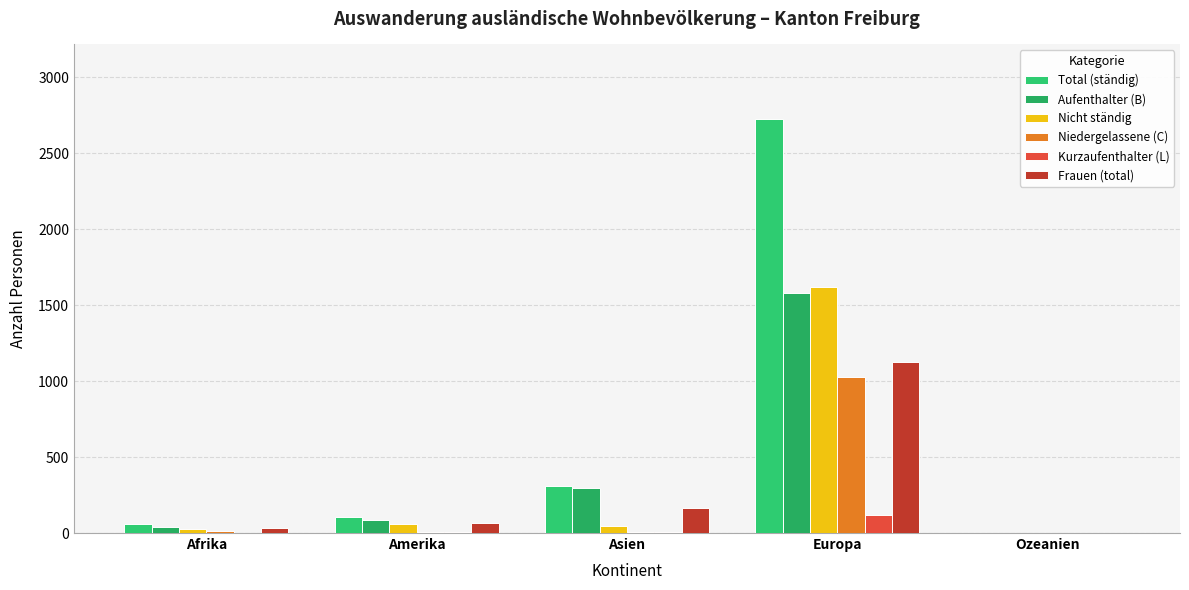

What are all the series names shown in the legend?

Total (ständig), Aufenthalter (B), Nicht ständig, Niedergelassene (C), Kurzaufenthalter (L), Frauen (total)